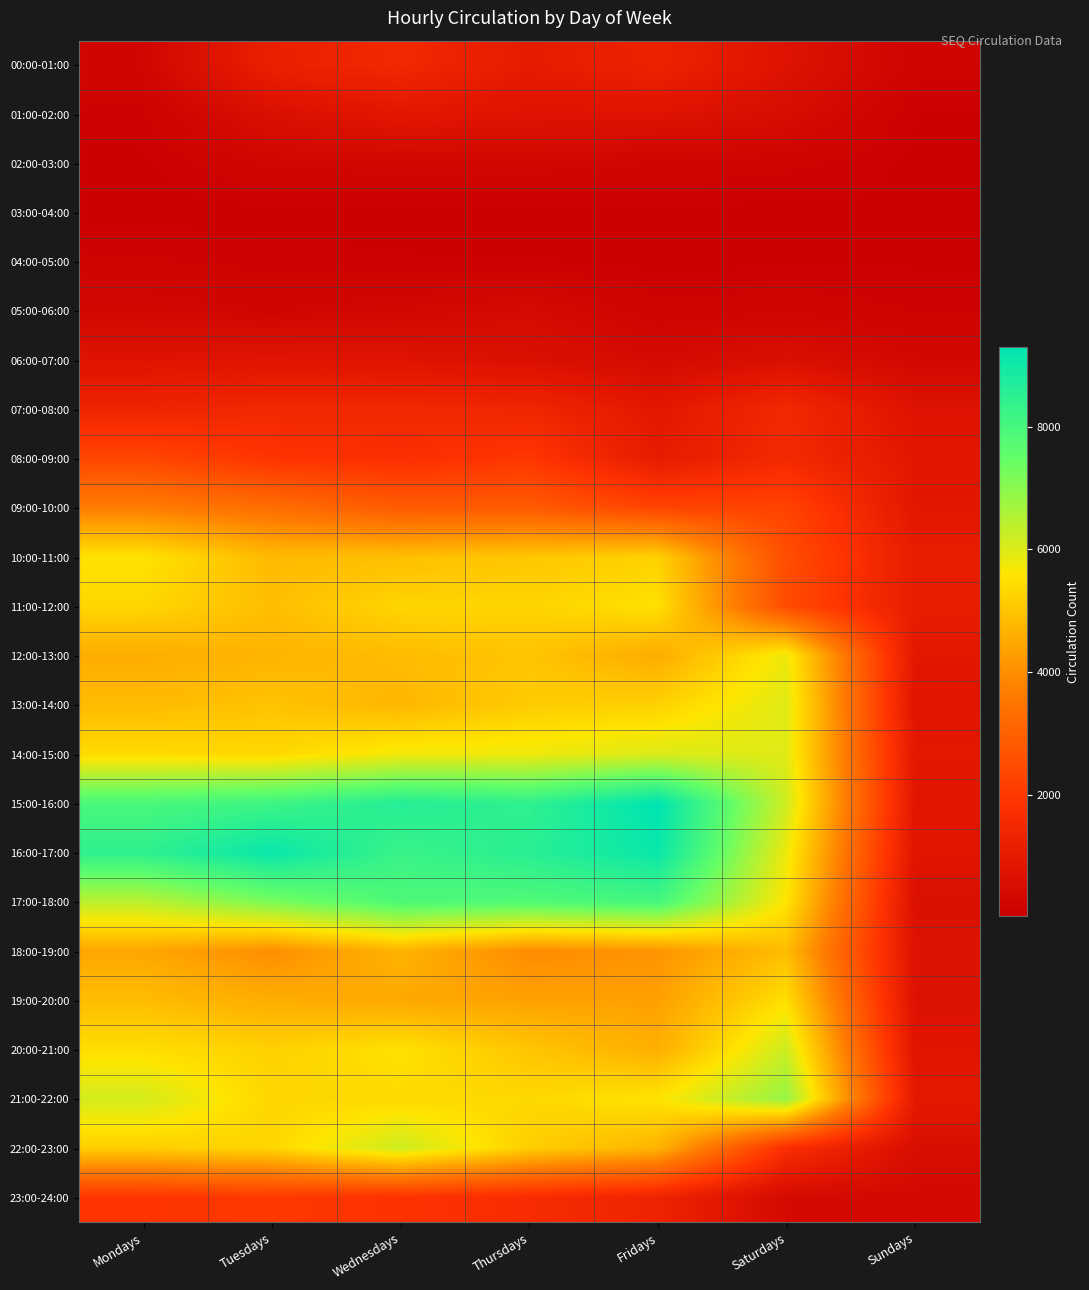

Reading right to left, transcribe all the data shown in this chart.

00:00-01:00: Sundays=191	Saturdays=728	Fridays=1284	Thursdays=1021	Wednesdays=1488	Tuesdays=1180	Mondays=258
01:00-02:00: Sundays=76	Saturdays=508	Fridays=748	Thursdays=739	Wednesdays=889	Tuesdays=596	Mondays=123
02:00-03:00: Sundays=60	Saturdays=168	Fridays=220	Thursdays=305	Wednesdays=307	Tuesdays=266	Mondays=54
03:00-04:00: Sundays=80	Saturdays=45	Fridays=55	Thursdays=27	Wednesdays=33	Tuesdays=34	Mondays=47
04:00-05:00: Sundays=65	Saturdays=57	Fridays=39	Thursdays=77	Wednesdays=89	Tuesdays=118	Mondays=155
05:00-06:00: Sundays=144	Saturdays=212	Fridays=177	Thursdays=416	Wednesdays=314	Tuesdays=240	Mondays=314
06:00-07:00: Sundays=336	Saturdays=594	Fridays=404	Thursdays=621	Wednesdays=754	Tuesdays=777	Mondays=748
07:00-08:00: Sundays=721	Saturdays=1486	Fridays=881	Thursdays=1402	Wednesdays=1455	Tuesdays=1455	Mondays=1340
08:00-09:00: Sundays=874	Saturdays=1526	Fridays=1039	Thursdays=1964	Wednesdays=1741	Tuesdays=1908	Mondays=2372
09:00-10:00: Sundays=879	Saturdays=2293	Fridays=2301	Thursdays=2848	Wednesdays=2876	Tuesdays=3323	Mondays=3684
10:00-11:00: Sundays=1095	Saturdays=2544	Fridays=5242	Thursdays=5050	Wednesdays=4903	Tuesdays=4814	Mondays=5551
11:00-12:00: Sundays=1086	Saturdays=2498	Fridays=5506	Thursdays=5284	Wednesdays=5308	Tuesdays=4895	Mondays=5325
12:00-13:00: Sundays=887	Saturdays=5787	Fridays=4546	Thursdays=5004	Wednesdays=4843	Tuesdays=4713	Mondays=4556
13:00-14:00: Sundays=816	Saturdays=5964	Fridays=5233	Thursdays=5129	Wednesdays=4753	Tuesdays=4975	Mondays=4834
14:00-15:00: Sundays=921	Saturdays=5954	Fridays=6012	Thursdays=5774	Wednesdays=5736	Tuesdays=5346	Mondays=5404
15:00-16:00: Sundays=856	Saturdays=6173	Fridays=9294	Thursdays=8410	Wednesdays=8622	Tuesdays=8153	Mondays=7935
16:00-17:00: Sundays=816	Saturdays=5797	Fridays=9104	Thursdays=8549	Wednesdays=8243	Tuesdays=9129	Mondays=8437
17:00-18:00: Sundays=623	Saturdays=5578	Fridays=8009	Thursdays=7807	Wednesdays=7864	Tuesdays=7196	Mondays=6413
18:00-19:00: Sundays=722	Saturdays=4863	Fridays=4118	Thursdays=3954	Wednesdays=4673	Tuesdays=4003	Mondays=4437
19:00-20:00: Sundays=688	Saturdays=5489	Fridays=4318	Thursdays=4353	Wednesdays=4464	Tuesdays=4558	Mondays=4856
20:00-21:00: Sundays=794	Saturdays=6191	Fridays=4605	Thursdays=5021	Wednesdays=5521	Tuesdays=5234	Mondays=5453
21:00-22:00: Sundays=955	Saturdays=6856	Fridays=5555	Thursdays=5362	Wednesdays=5377	Tuesdays=5315	Mondays=6105
22:00-23:00: Sundays=559	Saturdays=1721	Fridays=4708	Thursdays=5179	Wednesdays=6191	Tuesdays=5314	Mondays=5194
23:00-24:00: Sundays=354	Saturdays=398	Fridays=1329	Thursdays=1645	Wednesdays=1859	Tuesdays=2005	Mondays=1913